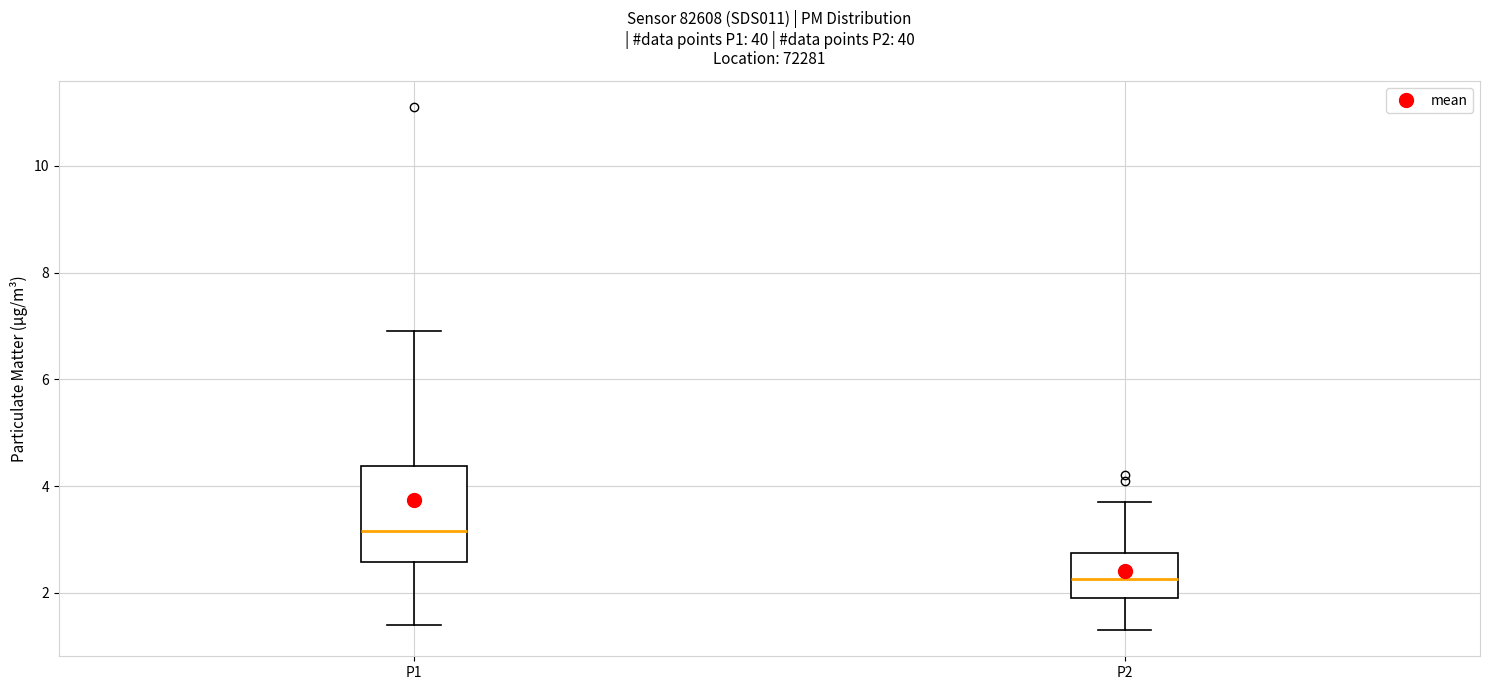

Which box is the tallest, from its lower edge to its upper edge?

P1